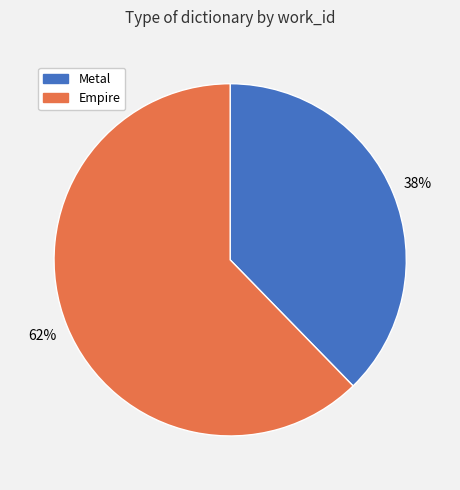

The Metal slice represents 38% of the pie. True or false?

True